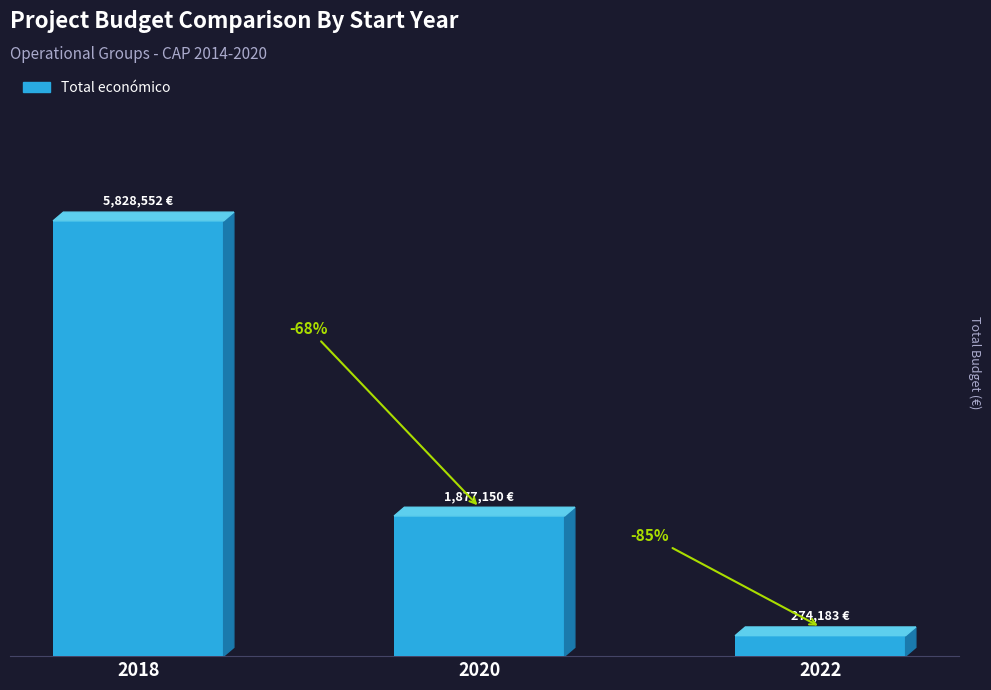

True or false: the data shows 5828552 at 2018.

True